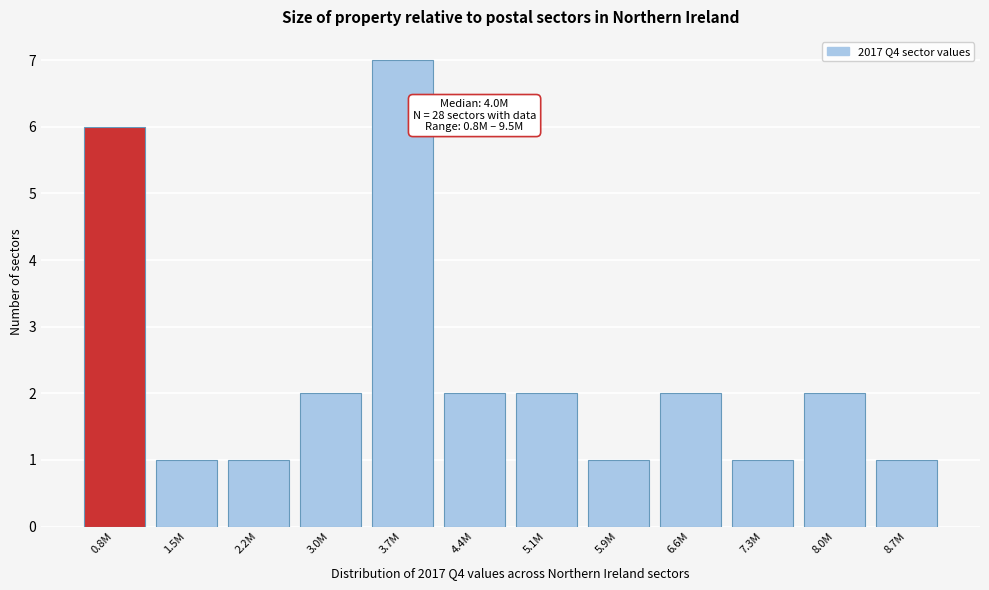

Reading left to right, extract all data points from this chart.

0.8M=6	1.5M=1	2.2M=1	3.0M=2	3.7M=7	4.4M=2	5.1M=2	5.9M=1	6.6M=2	7.3M=1	8.0M=2	8.7M=1